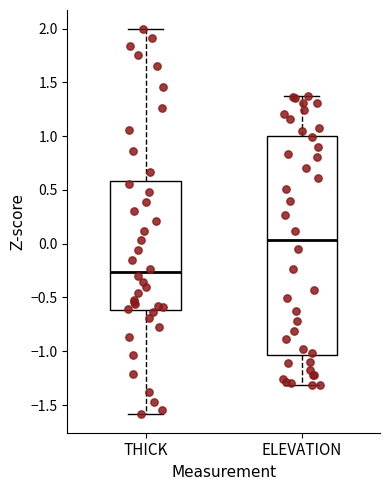

Reading left to right, read every box against the y-axis: the position of its median line, the range the box covers, and the ends of its whiskers. The values are not printed on the chart, so give them approximately, as read against the axis.

THICK: median -0.25, box -0.60 to 0.60, whiskers -1.60 to 2.00
ELEVATION: median 0.05, box -1.05 to 1.00, whiskers -1.30 to 1.35